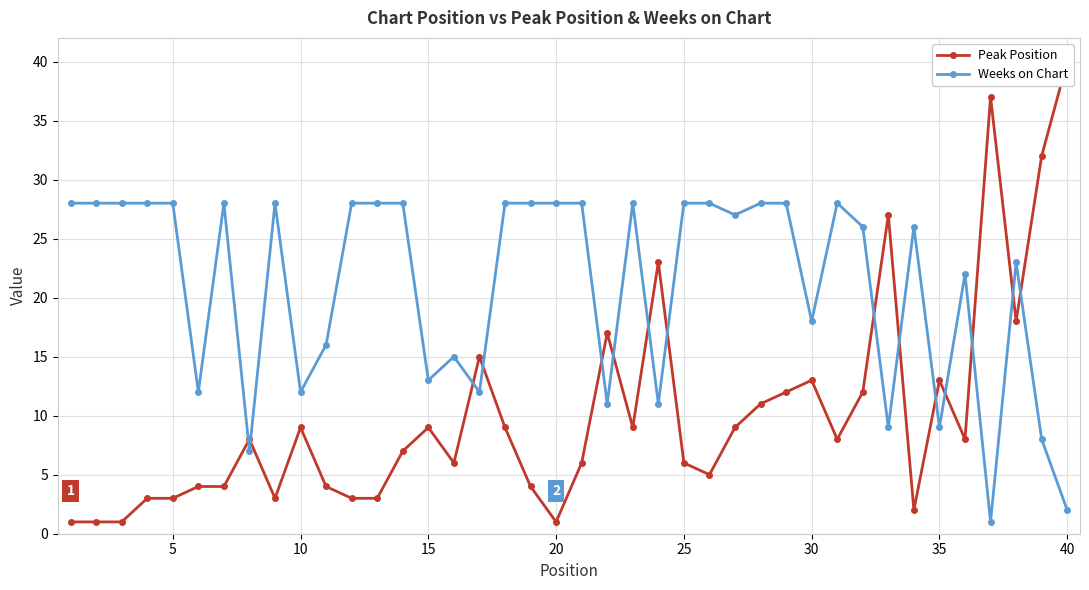

True or false: Peak Position and Weeks on Chart cross at least once.

True